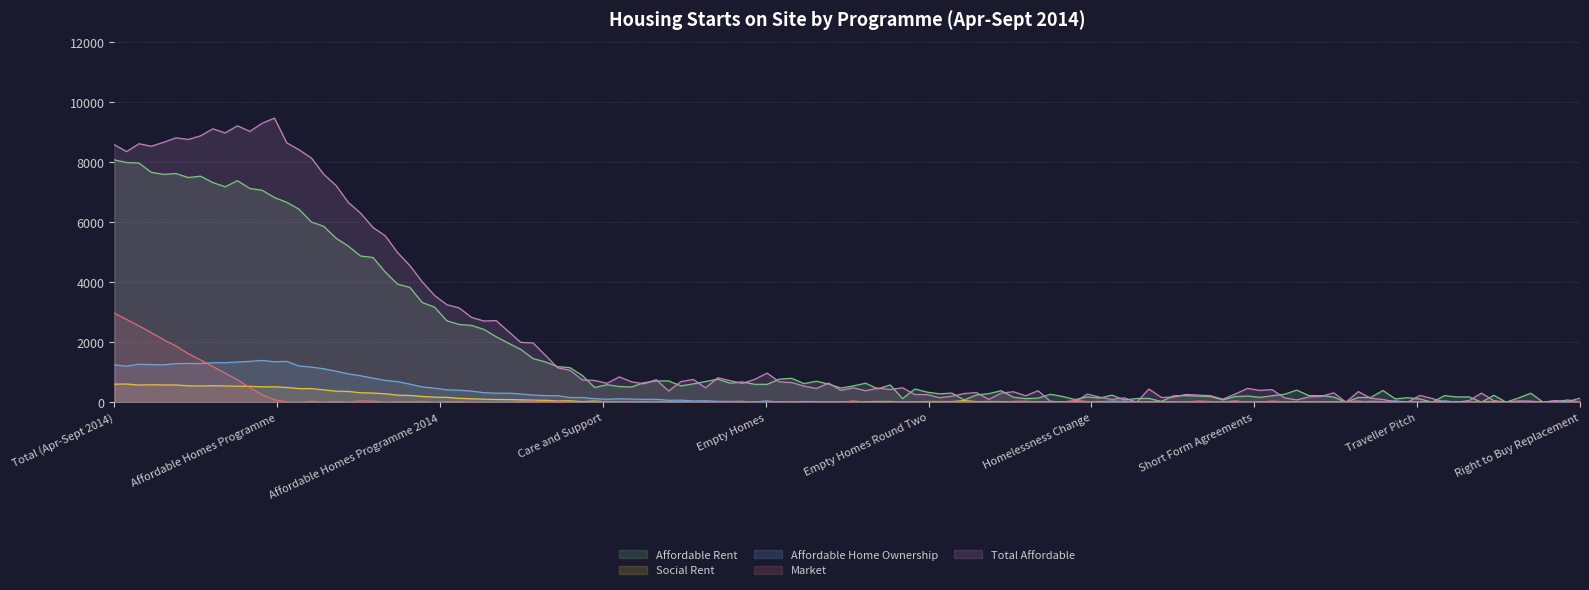

Which has a higher value, Care and Support or Empty Homes Round Two?

Care and Support